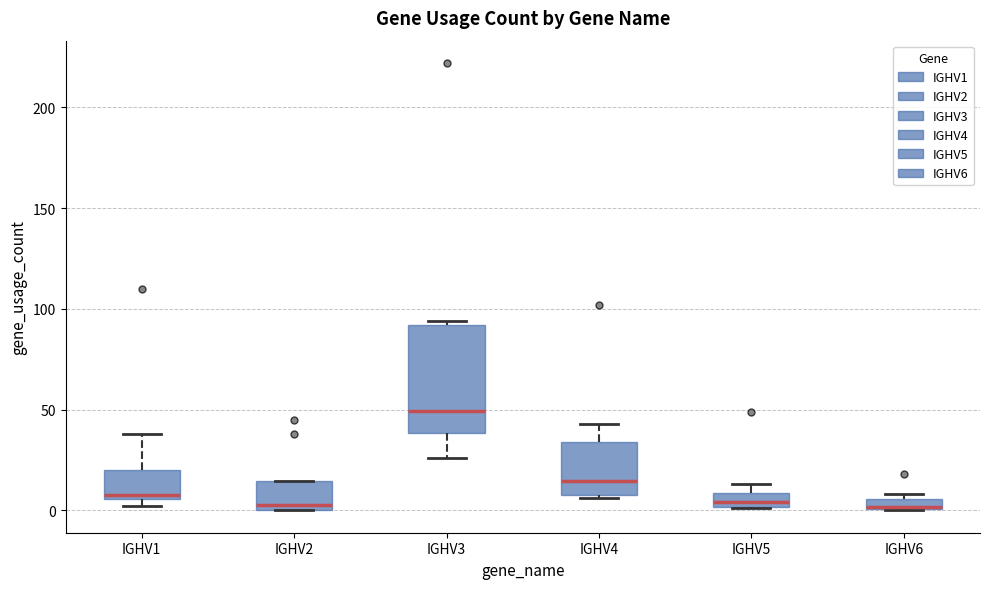

Which box is the tallest, from its lower edge to its upper edge?

IGHV3